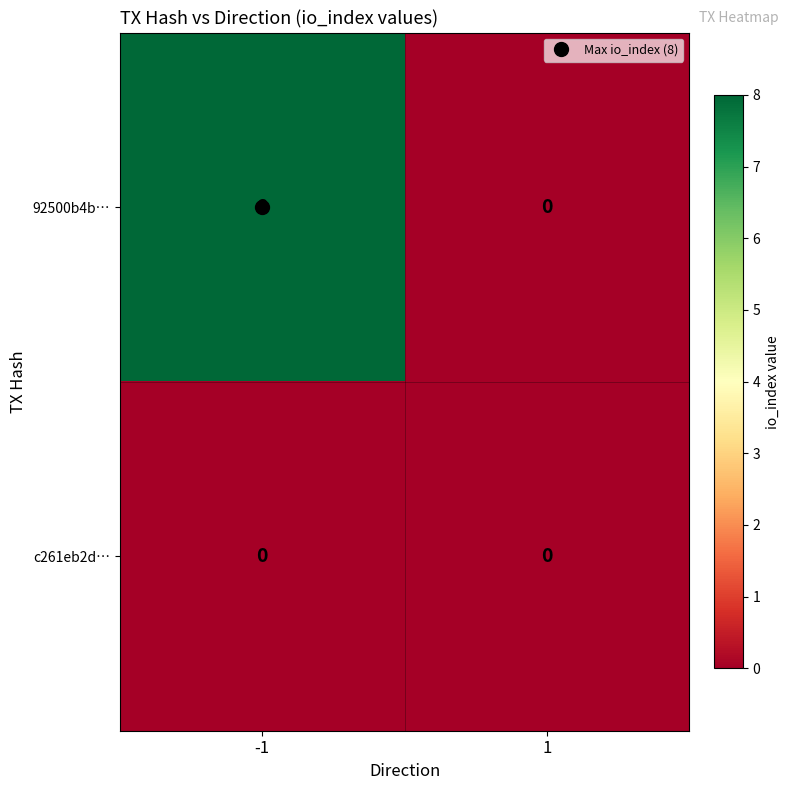

List the series in order of their overall mean, highest first.

92500b4b…, c261eb2d…